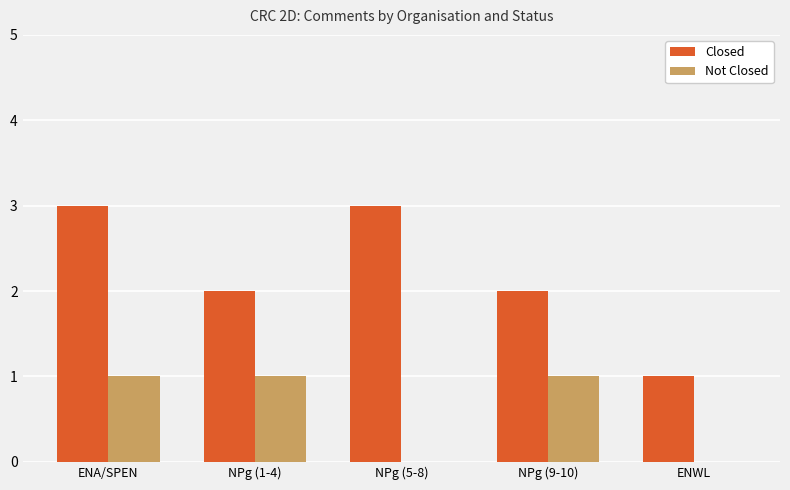

Which series has the largest total across all categories?

Closed